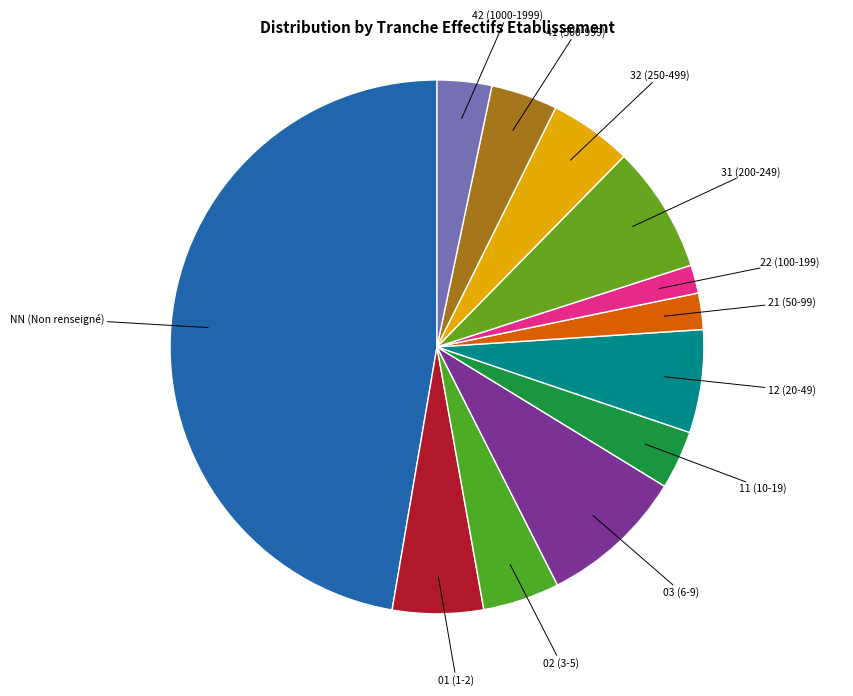

How many segments does this pie chart have?

12